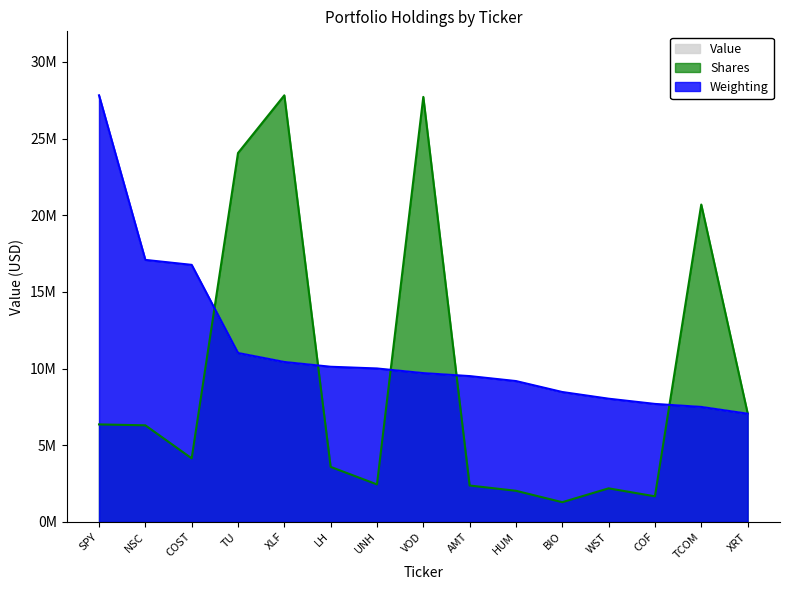

What is the total value across all series at TU?

46098057.2